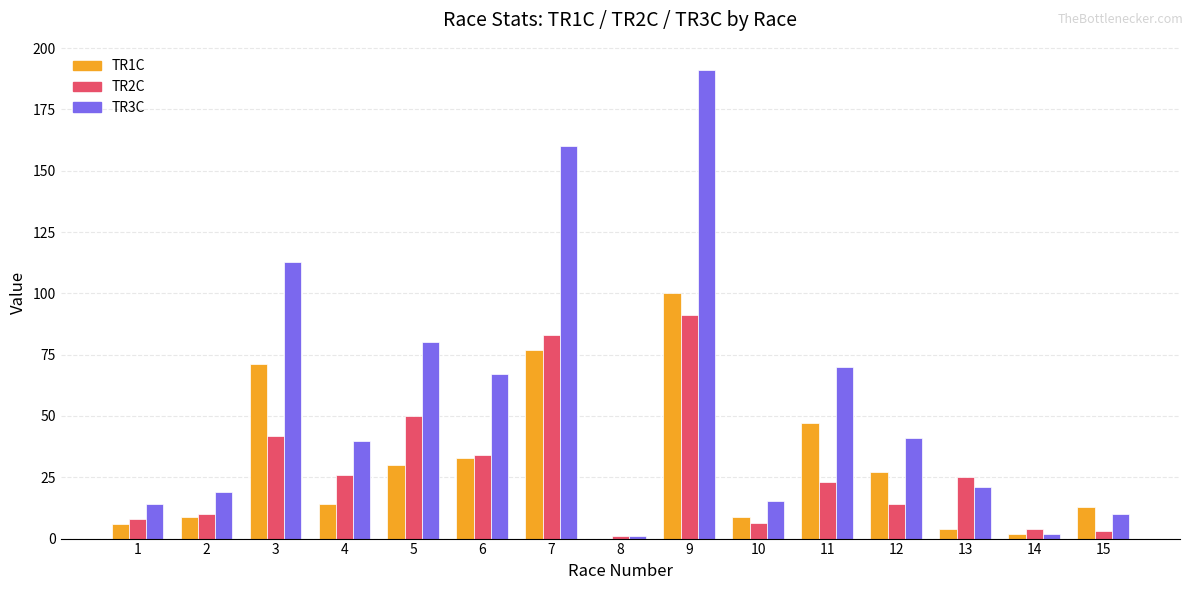

What is the highest value of the TR2C series?

91.0